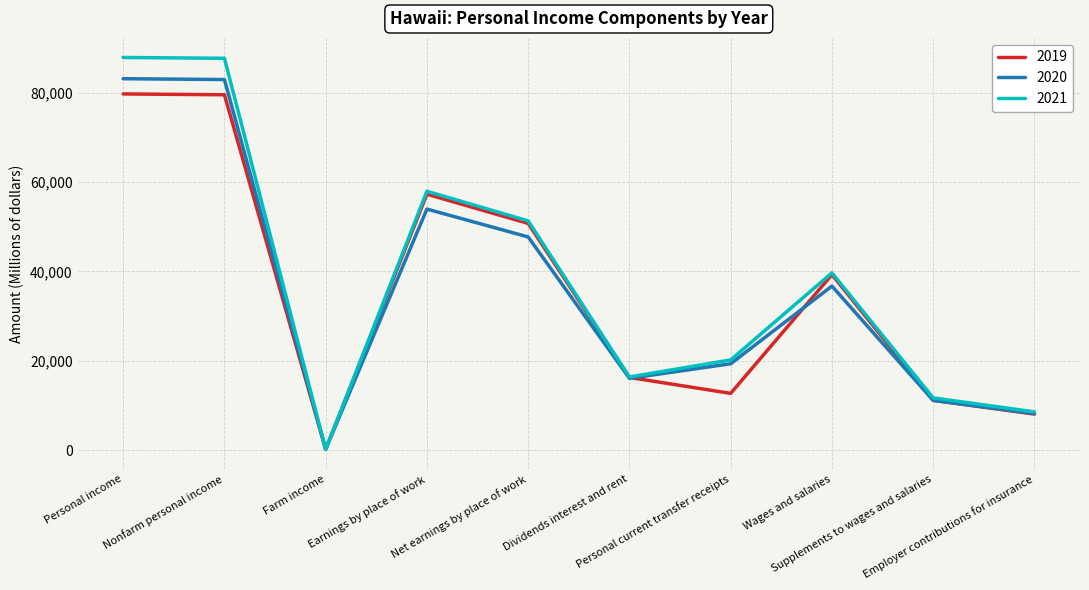

Is it true that 2019 equals 25303.5 at Wages and salaries?

False